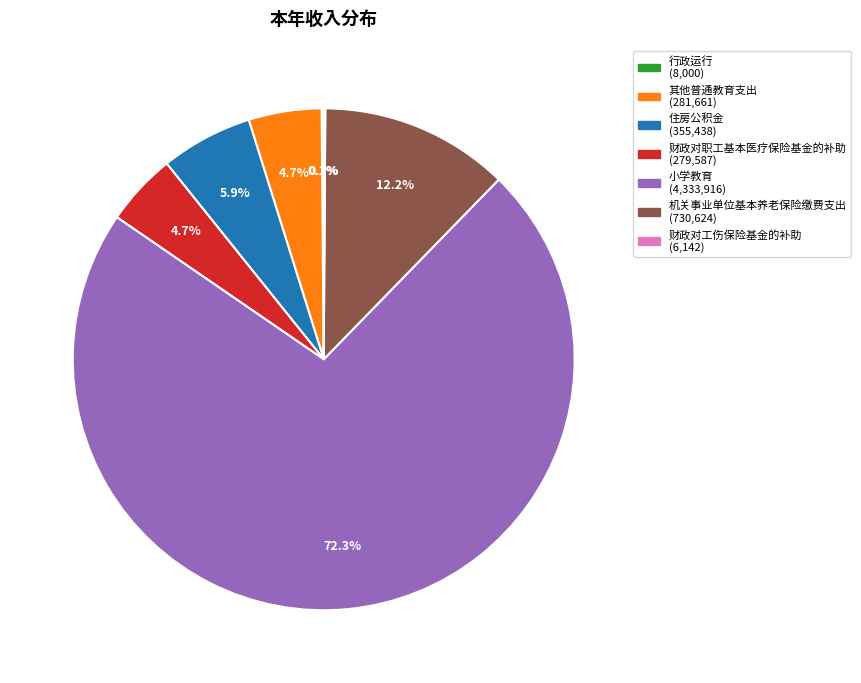

Which has a higher value, 财政对职工基本医疗保险基金的补助 or 机关事业单位基本养老保险缴费支出?

机关事业单位基本养老保险缴费支出